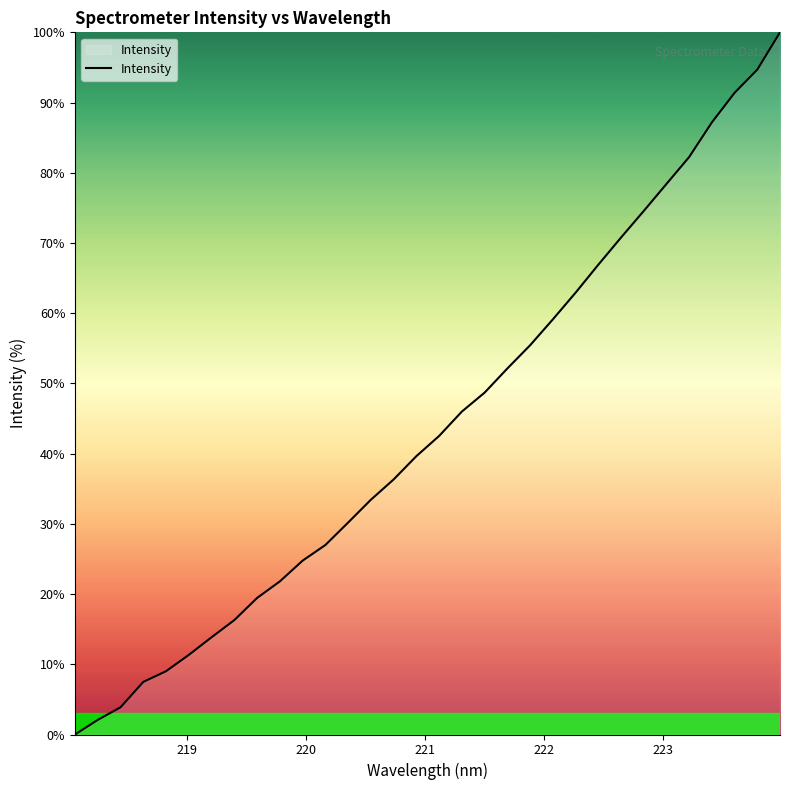

What is the difference between the maximum and minimum values?

100.0